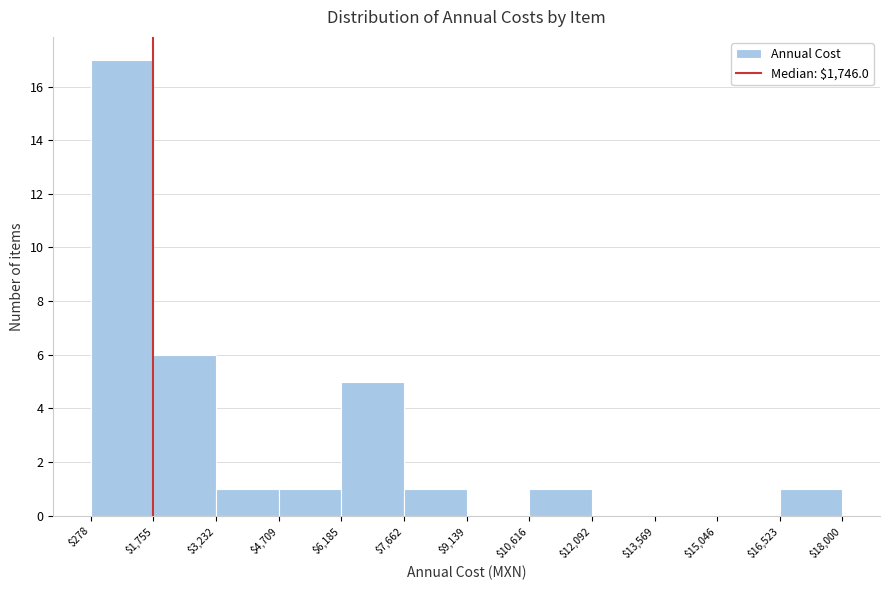

Reading left to right, transcribe this chart: for each bar, give the range it covers on the x-axis and its height. The values are not printed on the chart, so give them approximately, as read against the axis.

$278 to $1,755: 17
$1,755 to $3,232: 6
$3,232 to $4,709: 1
$4,709 to $6,185: 1
$6,185 to $7,662: 5
$7,662 to $9,139: 1
$9,139 to $10,616: 0
$10,616 to $12,092: 1
$12,092 to $13,569: 0
$13,569 to $15,046: 0
$15,046 to $16,523: 0
$16,523 to $18,000: 1